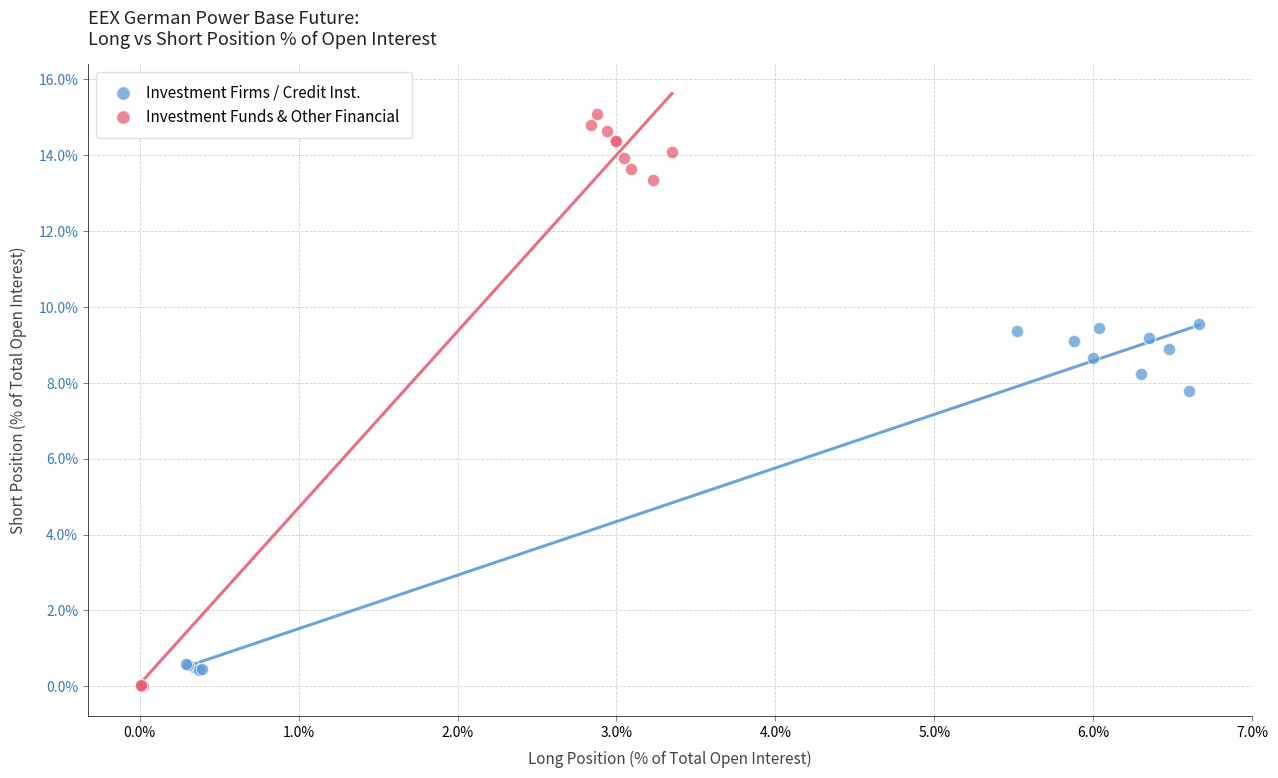

Which series reaches the maximum Y coordinate?

Investment Funds & Other Financial